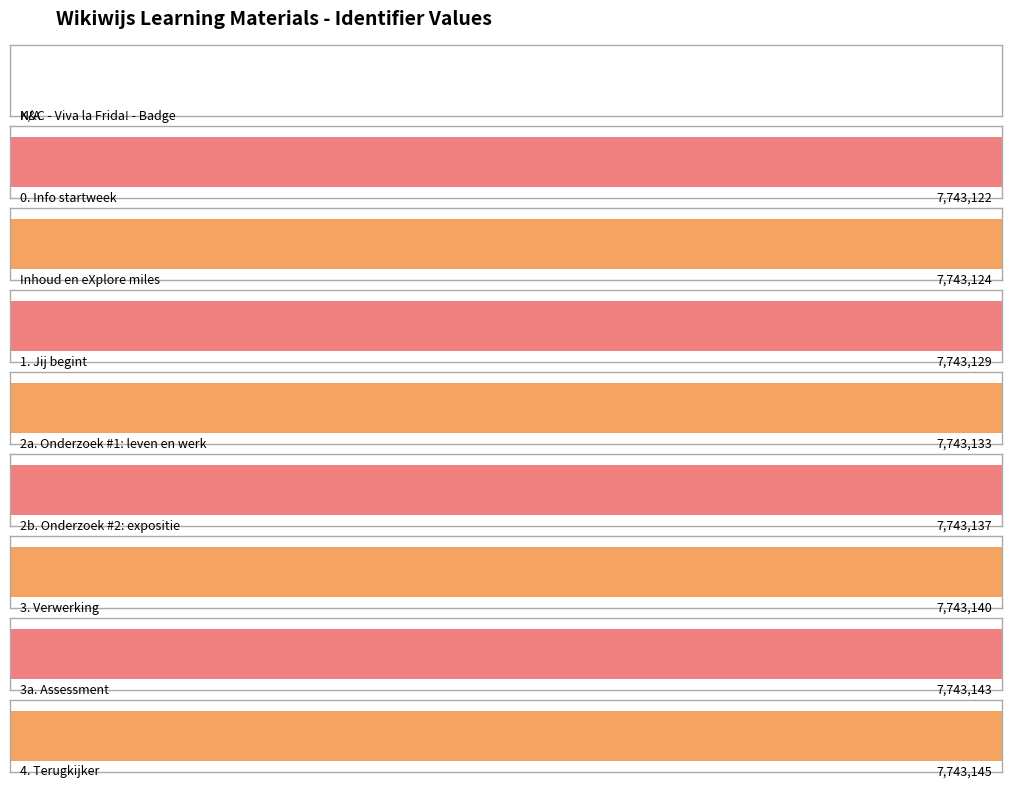

Reading left to right, extract all data points from this chart.

K&C - Viva la Frida! - Badge=0	0. Info startweek=7743122	Inhoud en eXplore miles=7743124	1. Jij begint=7743129	2a. Onderzoek #1: leven en werk=7743133	2b. Onderzoek #2: expositie=7743137	3. Verwerking=7743140	3a. Assessment=7743143	4. Terugkijker=7743145